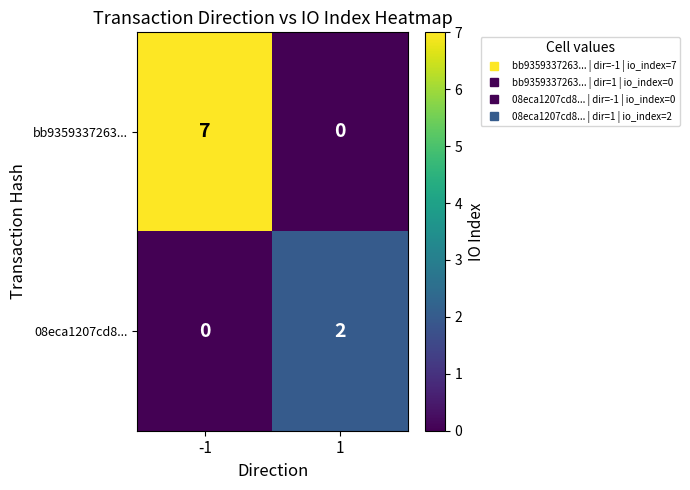

How many categories are shown in the chart?

2